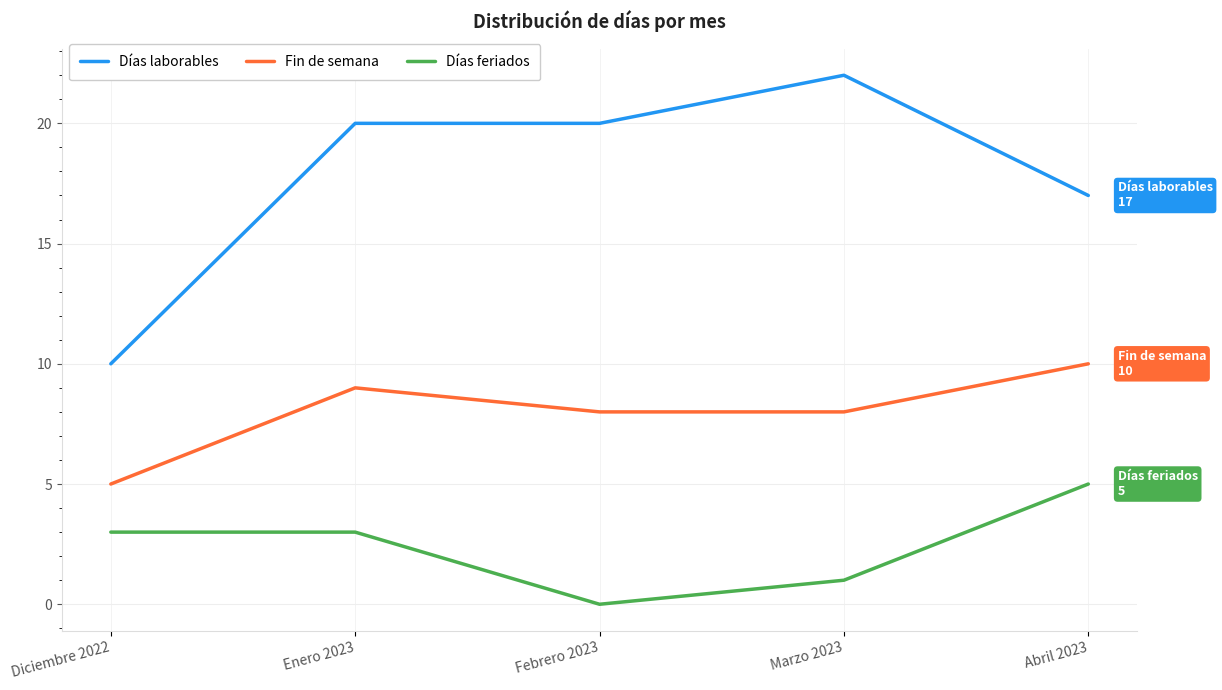

Between Marzo 2023 and Abril 2023, which series saw the biggest shift?

Días laborables